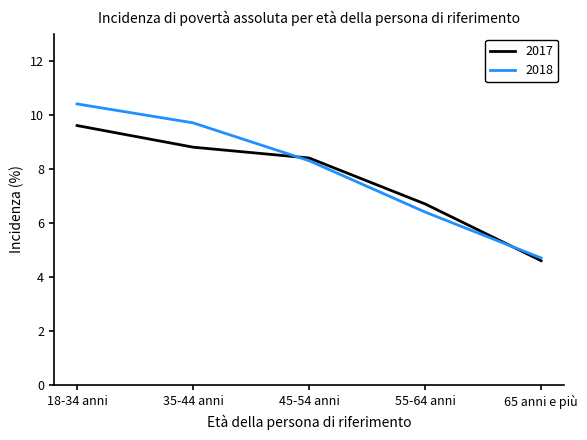

What is the approximate value of 2018 at 45-54 anni?

8.3